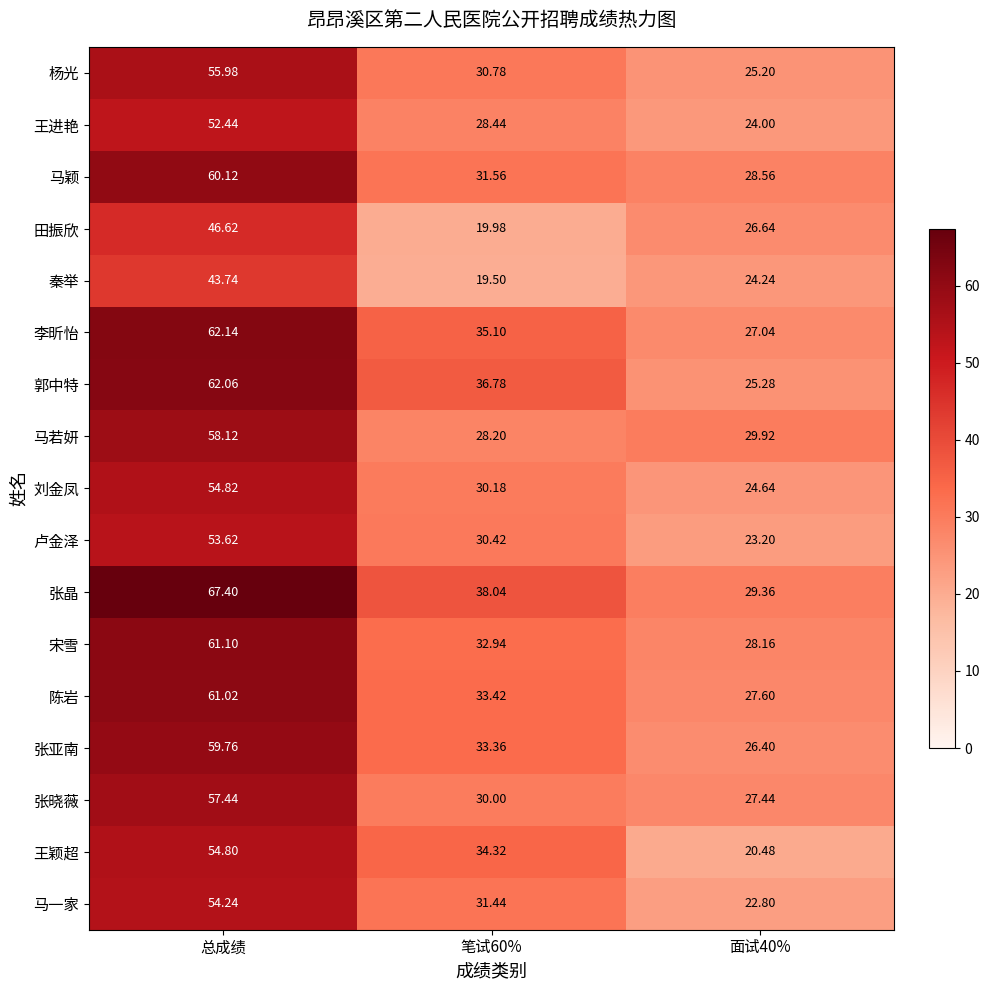

Which series has the largest total across all categories?

张晶